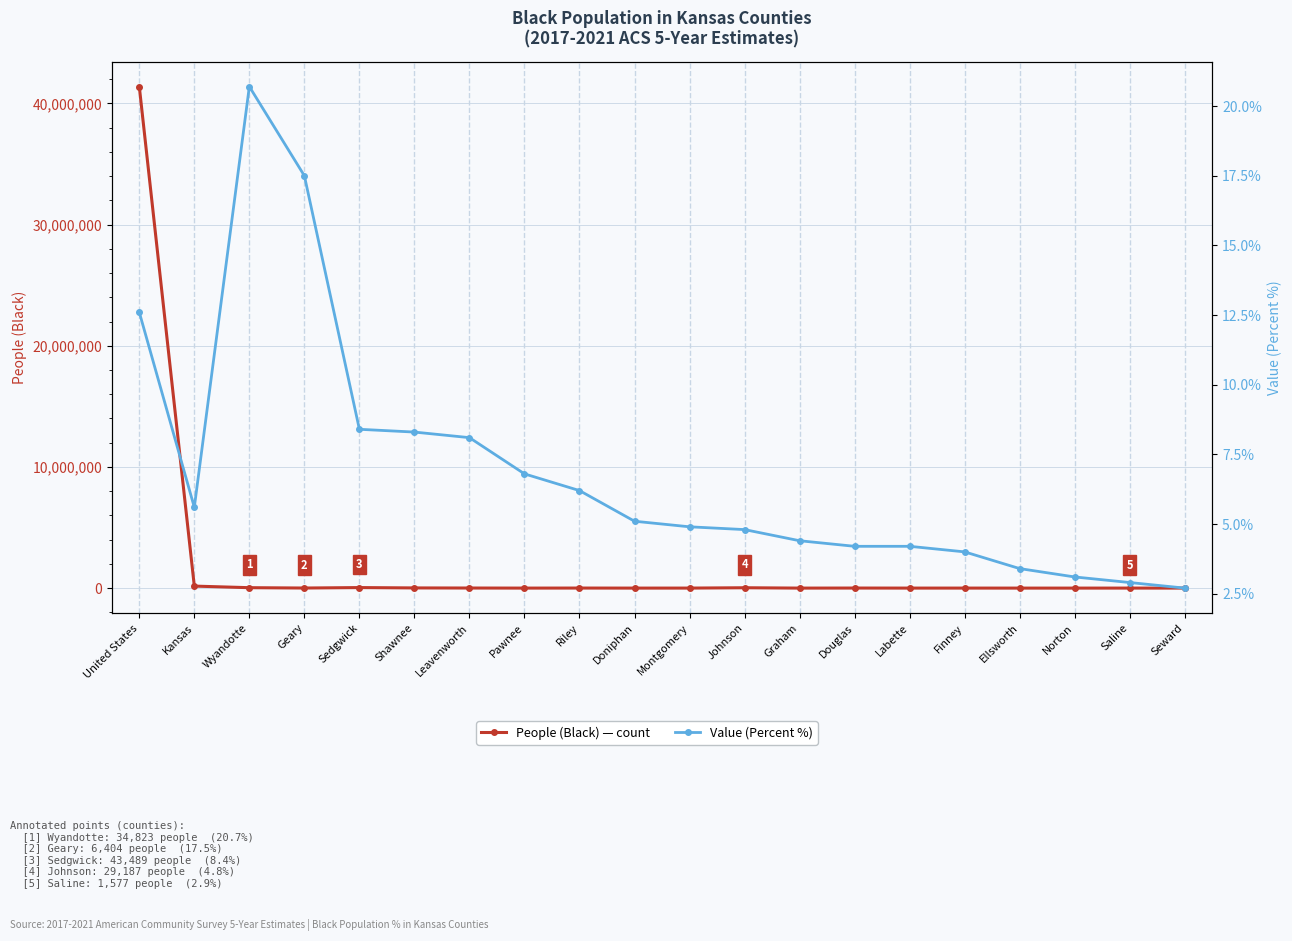

Reading left to right, extract all data points from this chart.

People (Black) — count: 41393012.0	165291.0	34823.0	6404.0	43489.0	14817.0	6617.0	435.0	4509.0	383.0	1546.0	29187.0	108.0	4991.0	840.0	1547.0	219.0	171.0	1577.0	593.0
Value (Percent %): 12.6	5.6	20.7	17.5	8.4	8.3	8.1	6.8	6.2	5.1	4.9	4.8	4.4	4.2	4.2	4.0	3.4	3.1	2.9	2.7